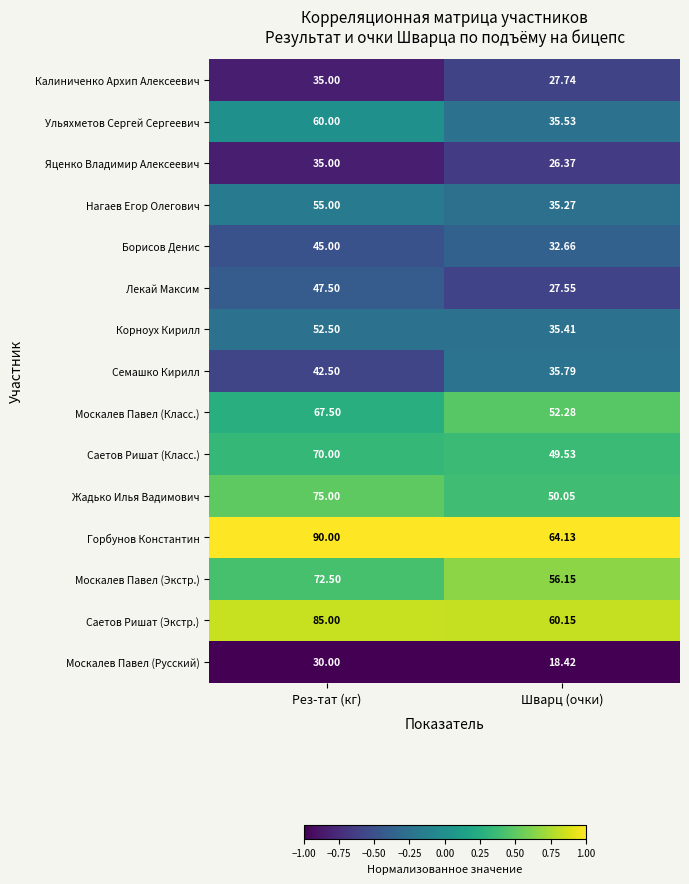

Which series has the largest total across all categories?

Горбунов Константин